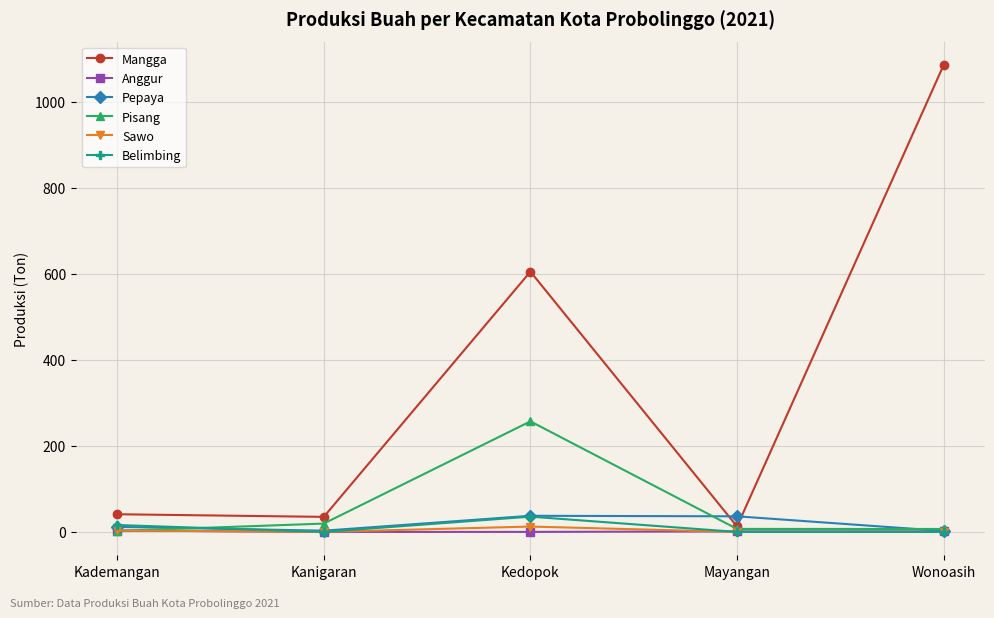

At which category does Pepaya reach its first local valley?

Kanigaran